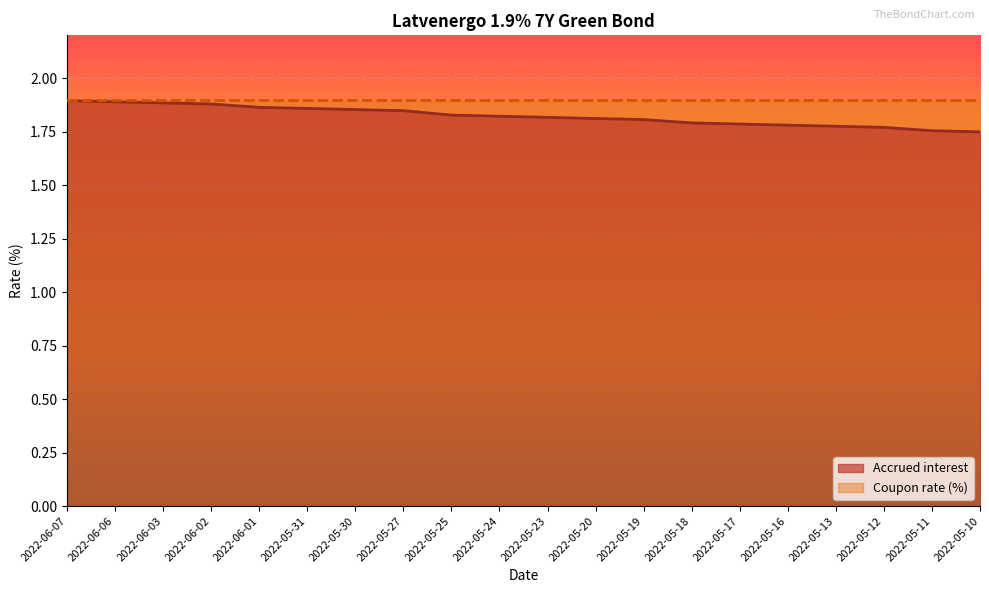

What is the ratio of the value at 2022-05-17 to the value at 2022-05-16?

1.0